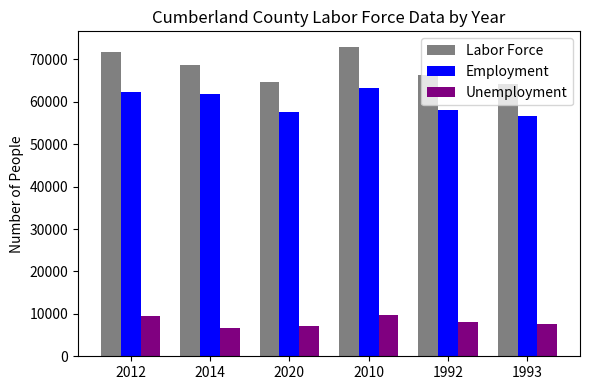

What is the lowest value of the Labor Force series?

64259